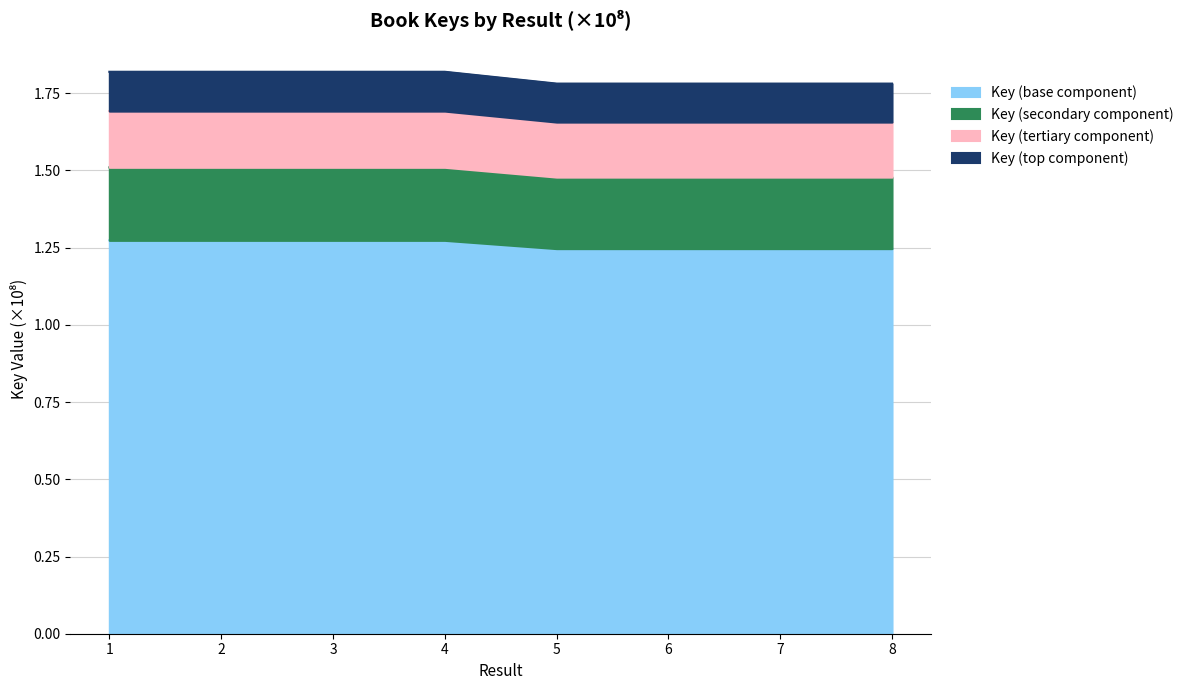

True or false: the data shows 1.3 at 3.

True